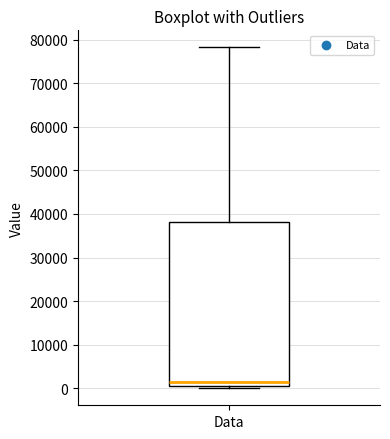

Where does the upper whisker of the box for Data end on the y-axis? The values are not printed on the chart, so give them approximately, as read against the axis.

78000